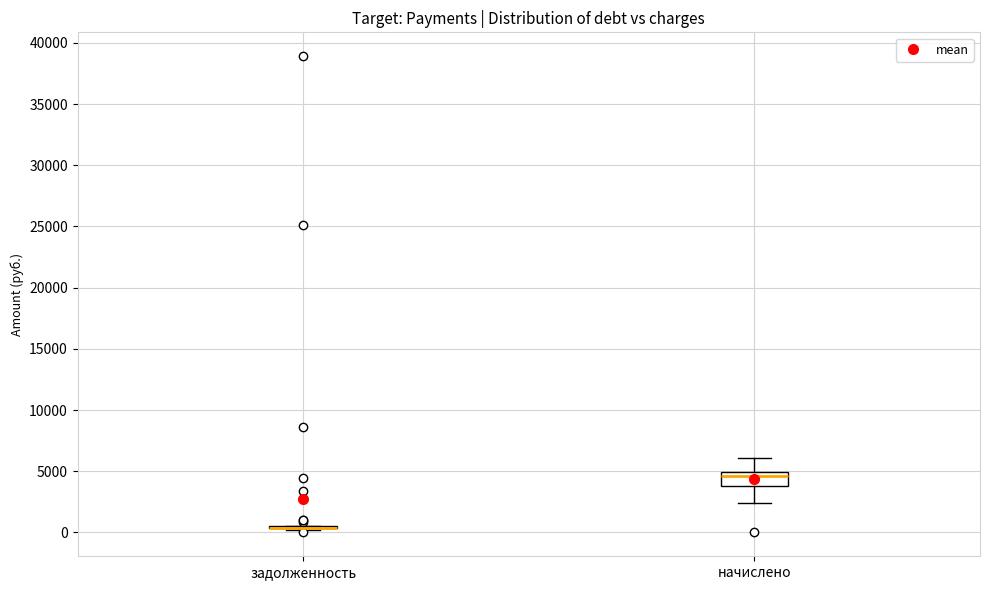

Where is the upper edge of the box for начислено on the y-axis? The values are not printed on the chart, so give them approximately, as read against the axis.

5000